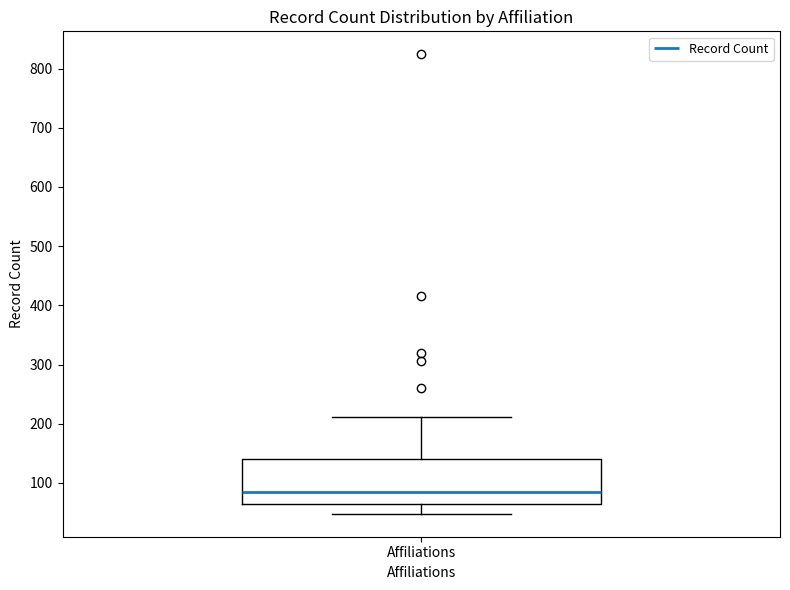

Where is the lower edge of the box for Affiliations on the y-axis? The values are not printed on the chart, so give them approximately, as read against the axis.

70